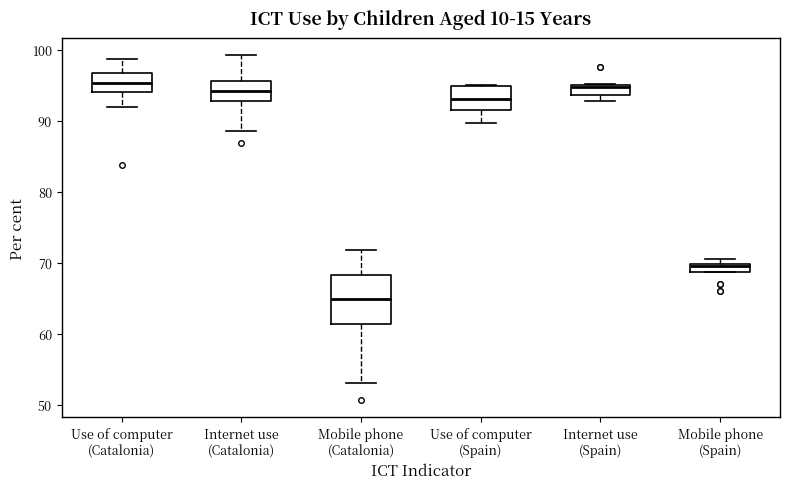

Where does the median line of the box for Use of computer (Catalonia) sit on the y-axis? The values are not printed on the chart, so give them approximately, as read against the axis.

95